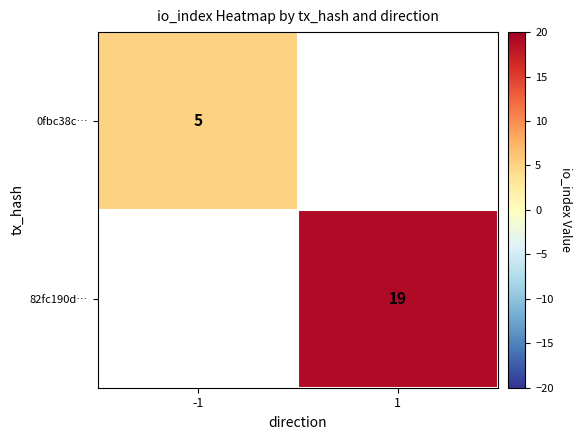

The value of 0fbc38c… at -1 is 2. True or false?

False